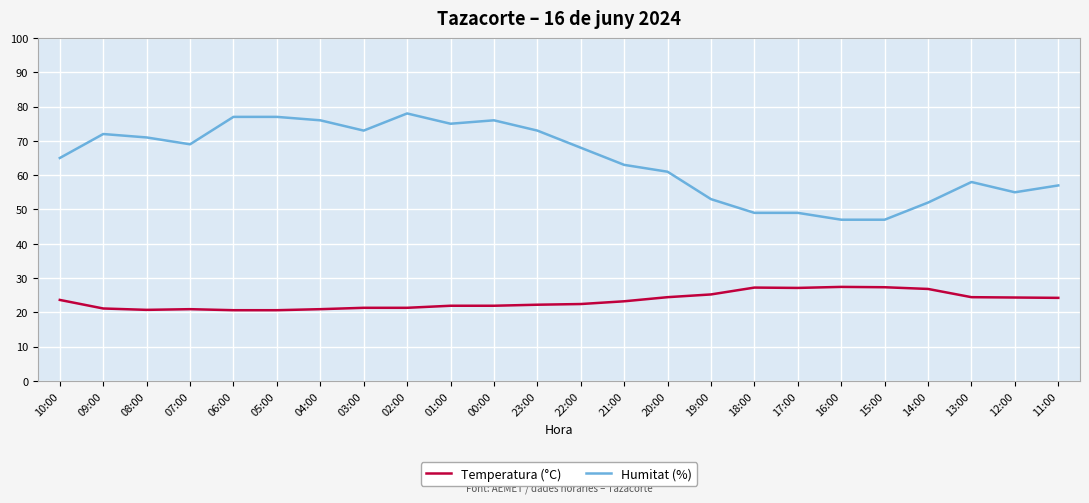

Rank the series by their average value, from highest to lowest.

Humitat (%), Temperatura (°C)